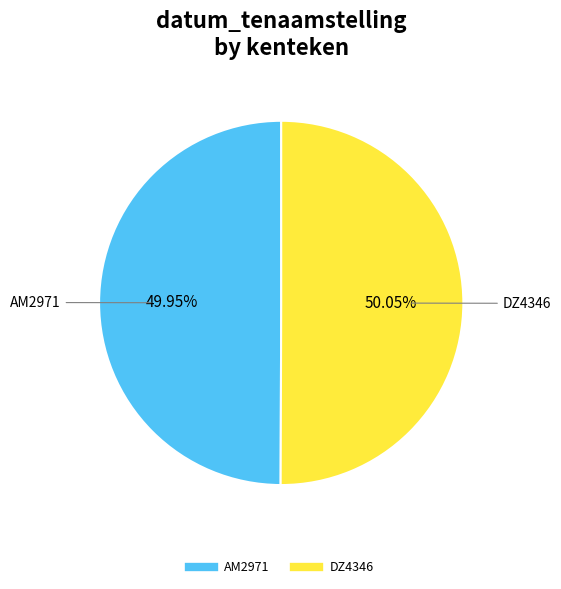

How many slices are in this pie chart?

2